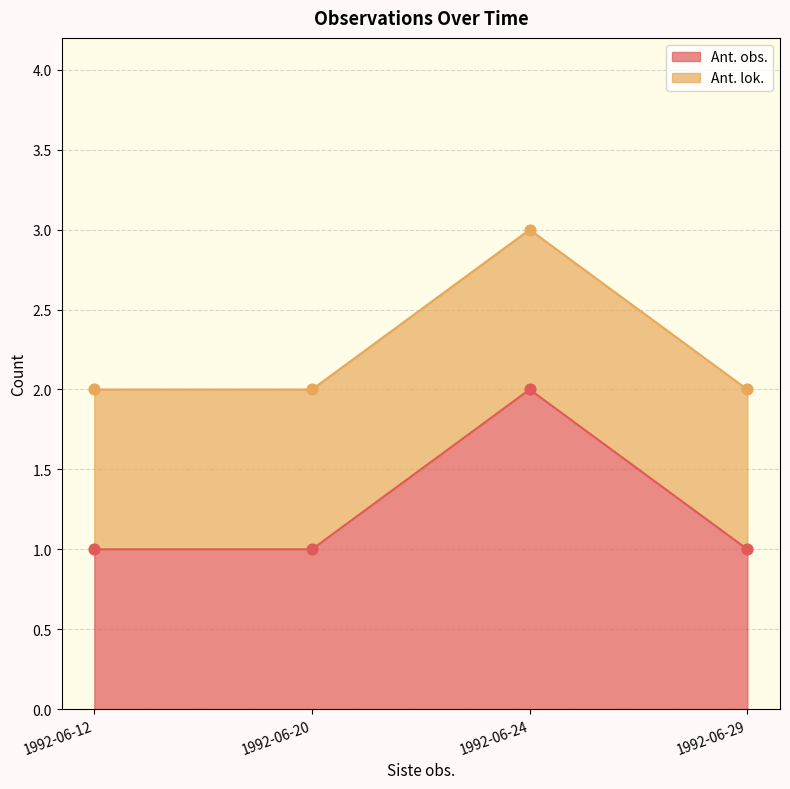

What are all the series names shown in the legend?

Ant. obs., Ant. lok.